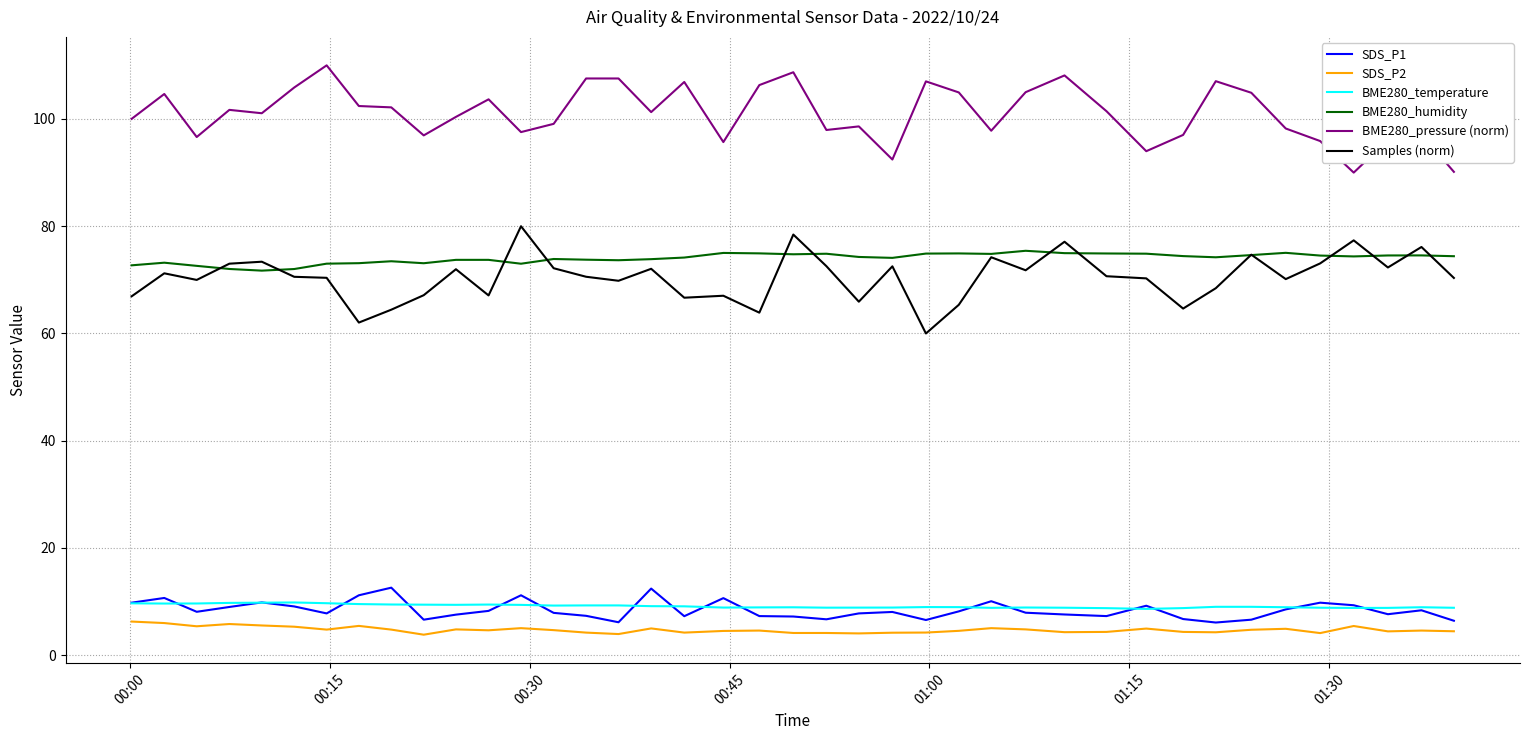

True or false: SDS_P1 and BME280_humidity intersect in this chart.

False